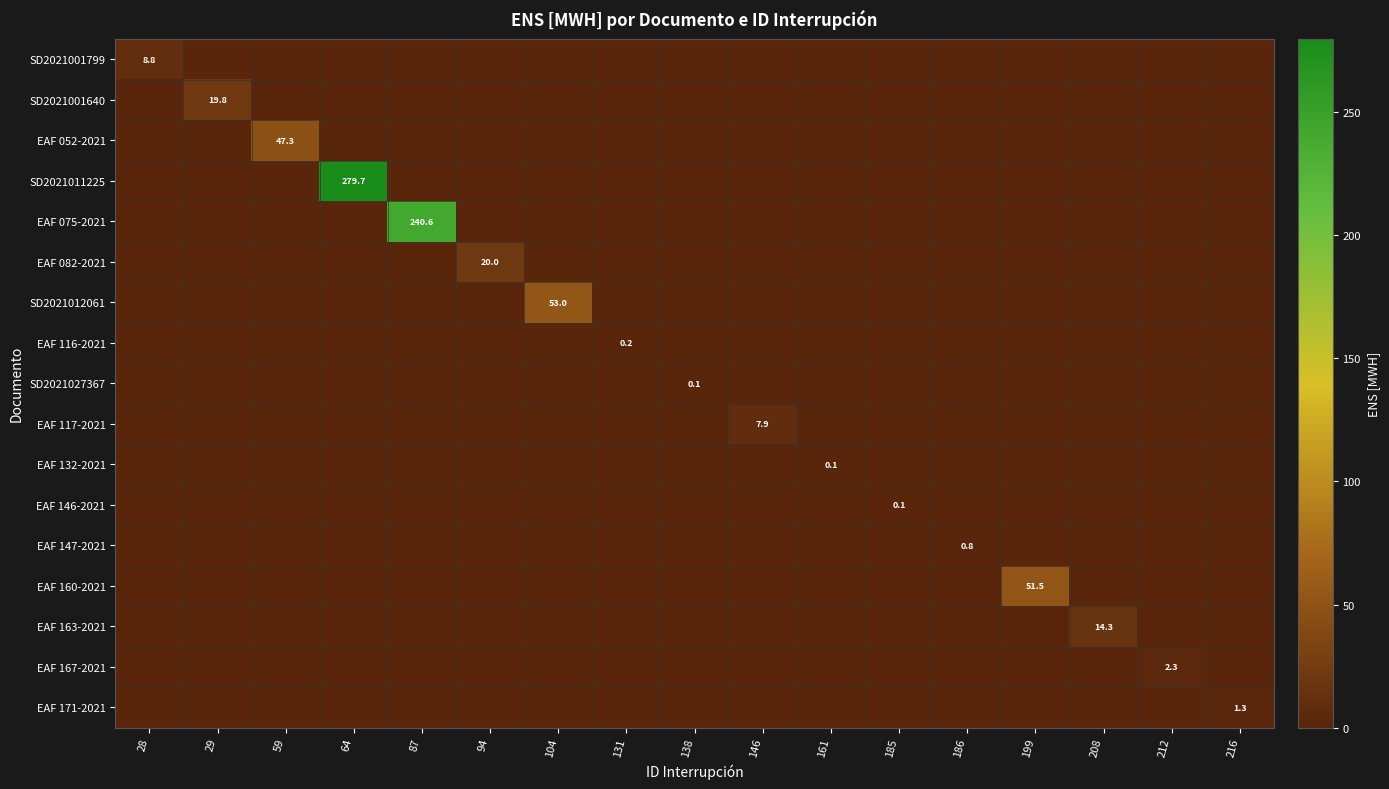

Is it true that SD2021012061 equals 53.0 at 104?

True